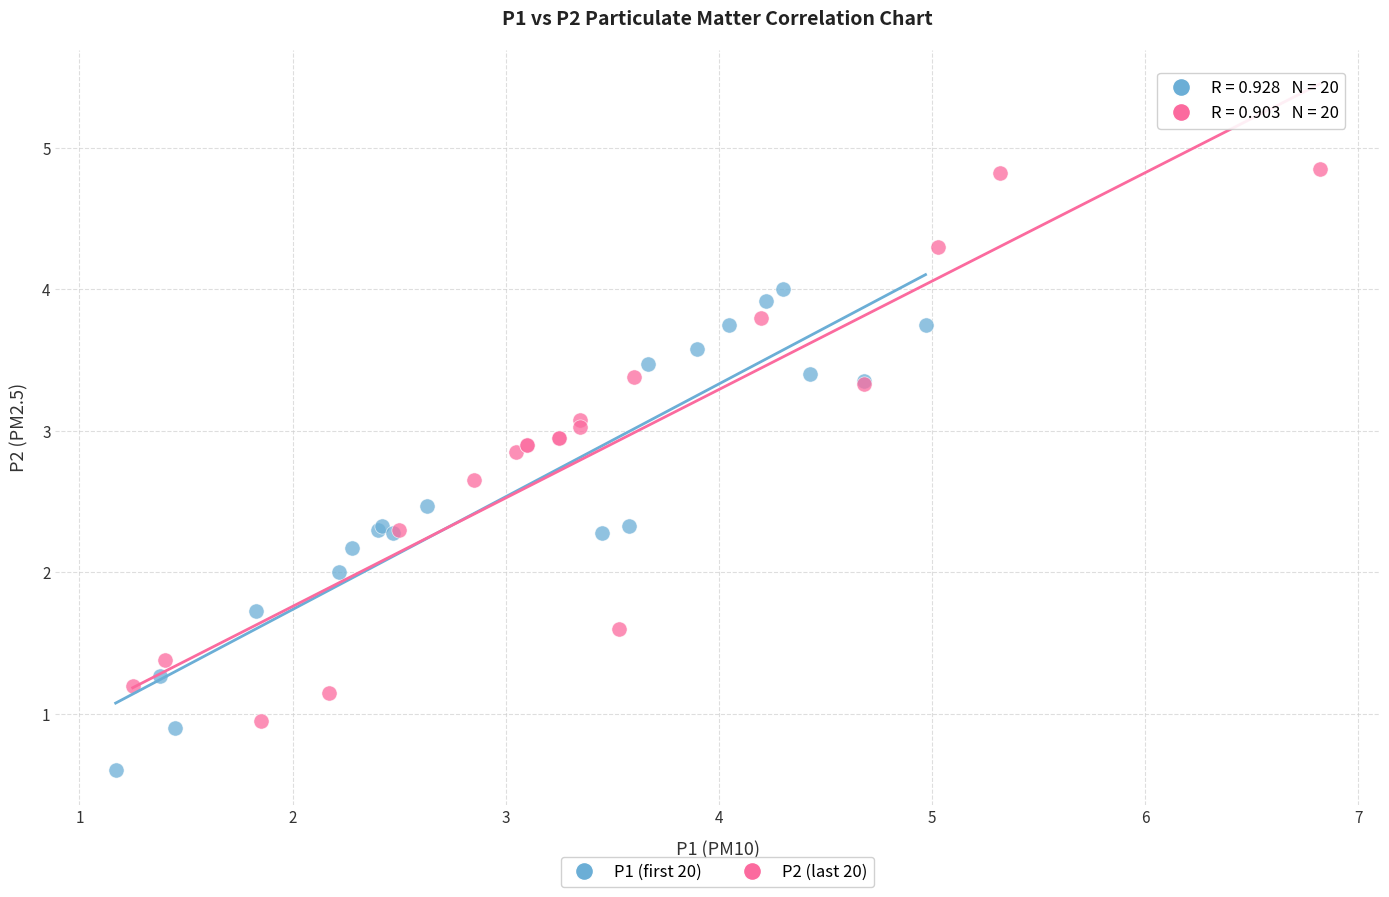

Which series contains the lowest Y value?

P1 (first 20)